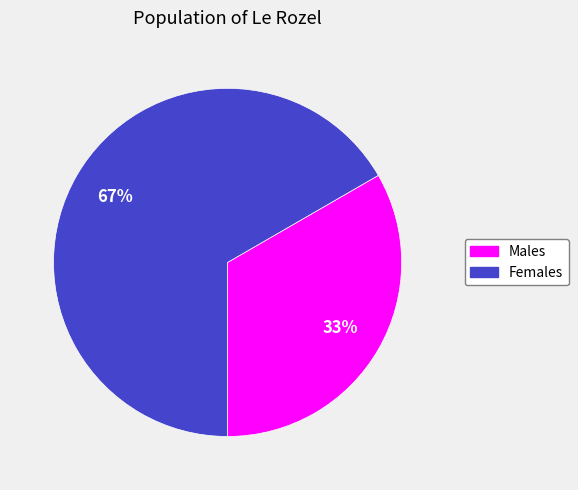

Count the number of slices in the pie.

2